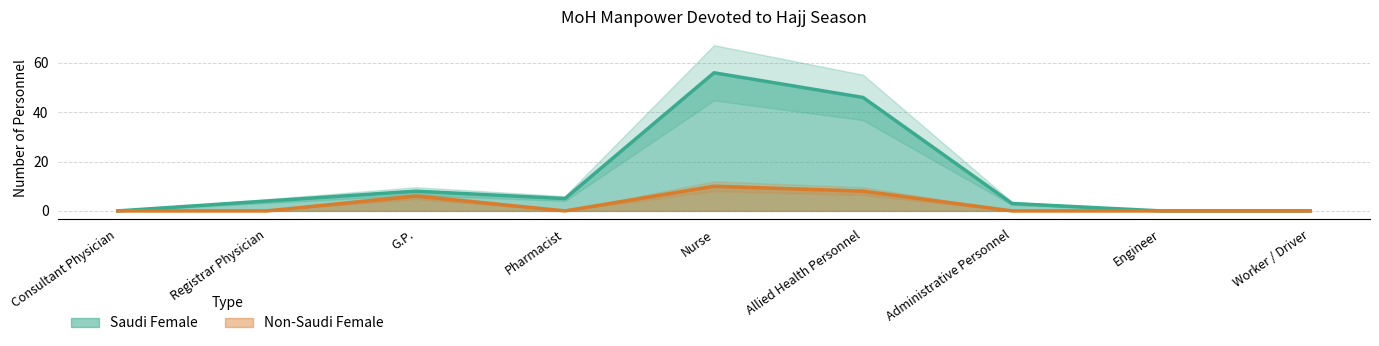

Rank the series by their maximum value, from lowest to highest.

Non-Saudi Female, Saudi Female